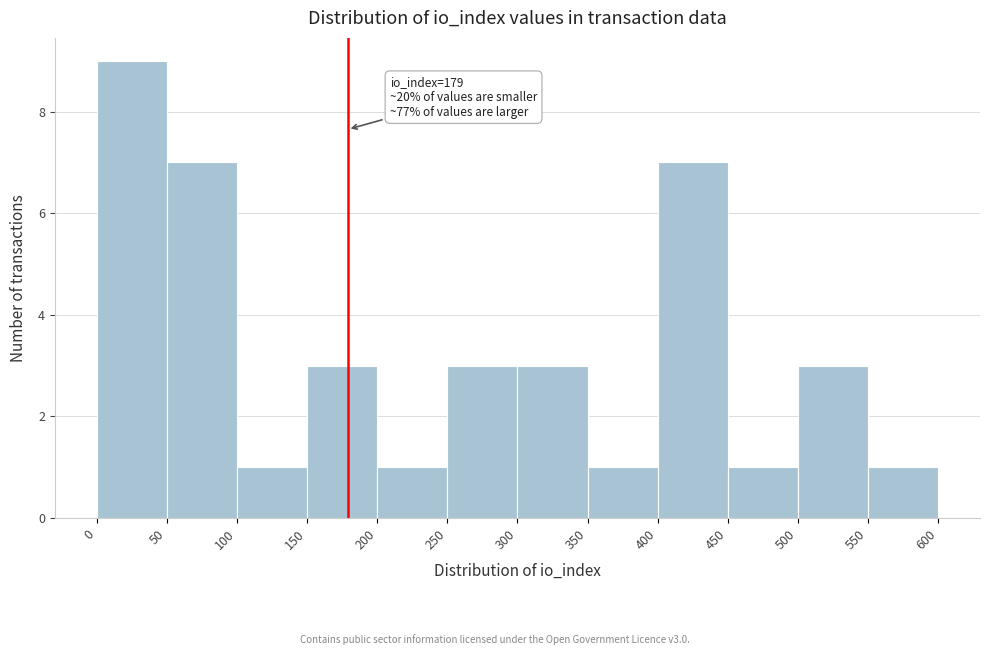

Which range on the x-axis has the tallest bar?

0 to 50